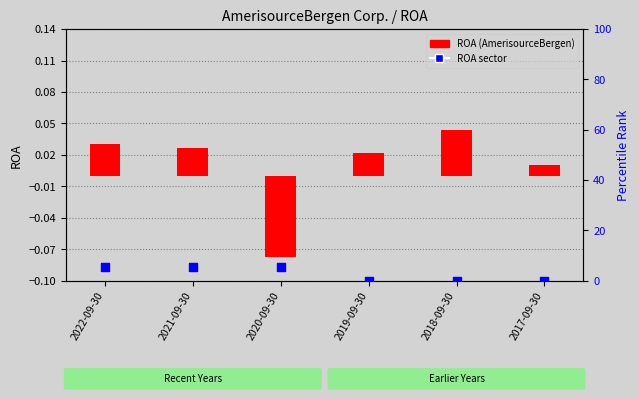

What are all the series names shown in the legend?

ROA (AmerisourceBergen), ROA sector (percentile)